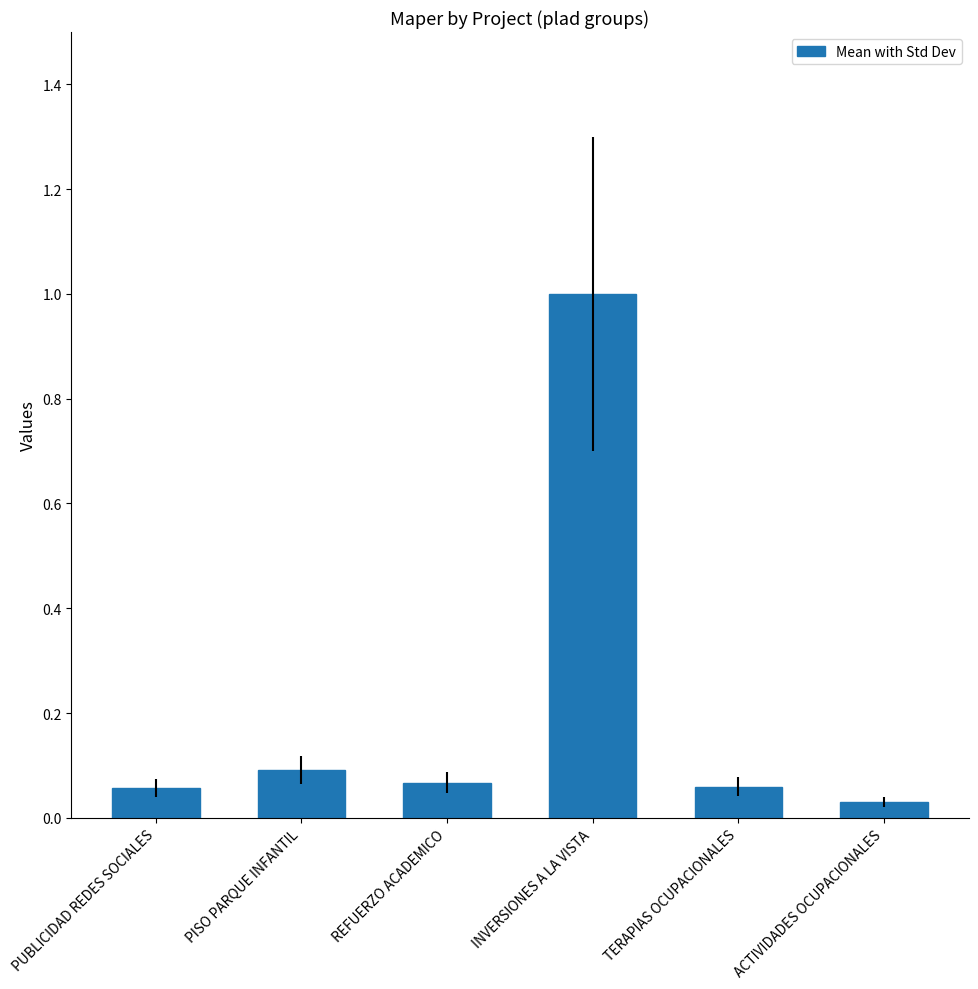

What is the average value?

0.2